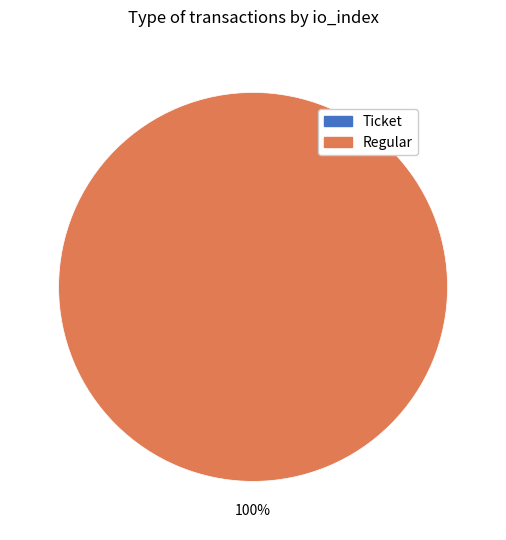

Rank the categories by value from highest to lowest.

Regular, Ticket